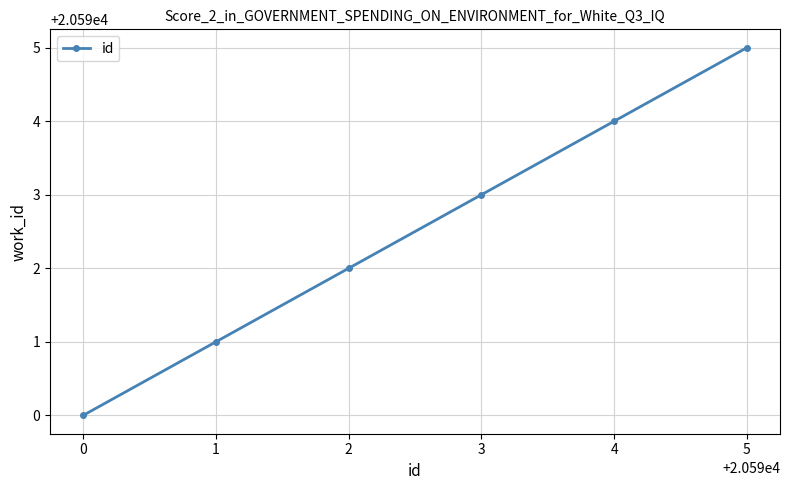

Between 2 and 4, which is larger?

4